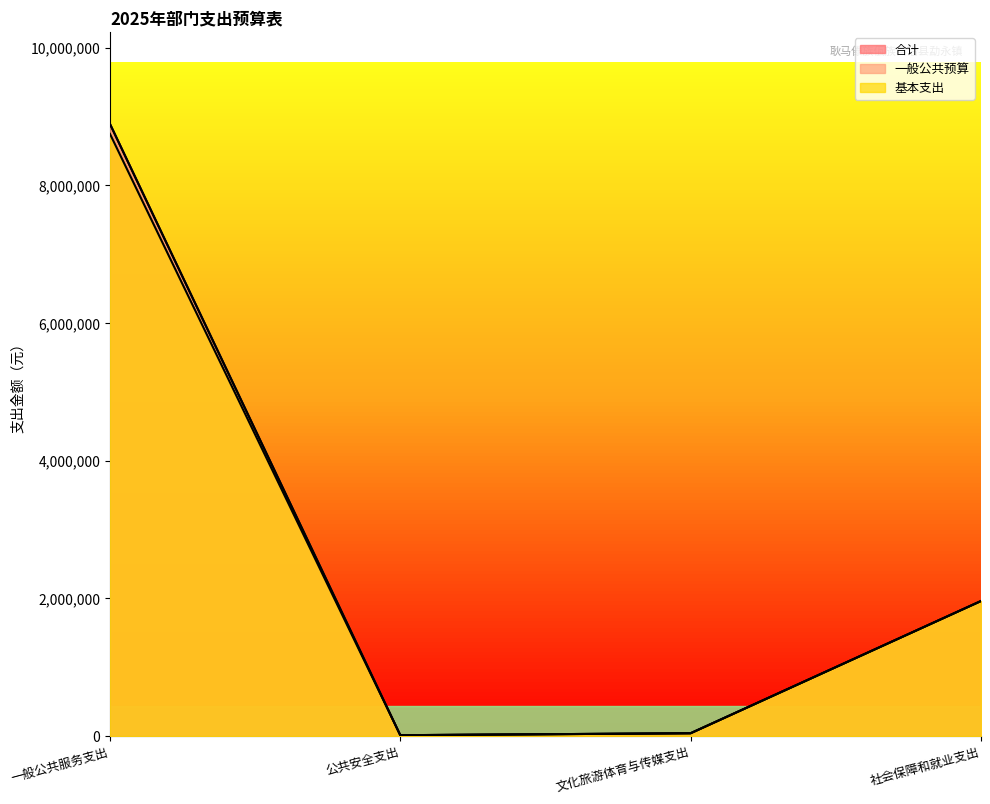

What value does the 合计 series have at 公共安全支出?

13440.0